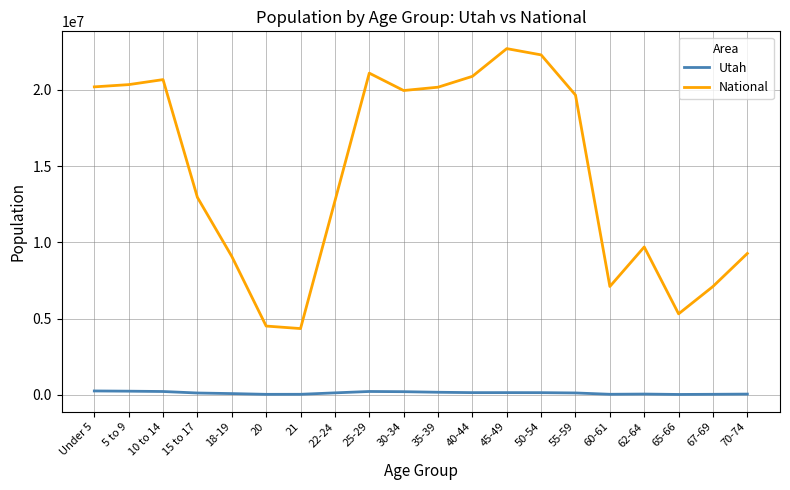

What are all the series names shown in the legend?

Utah, National